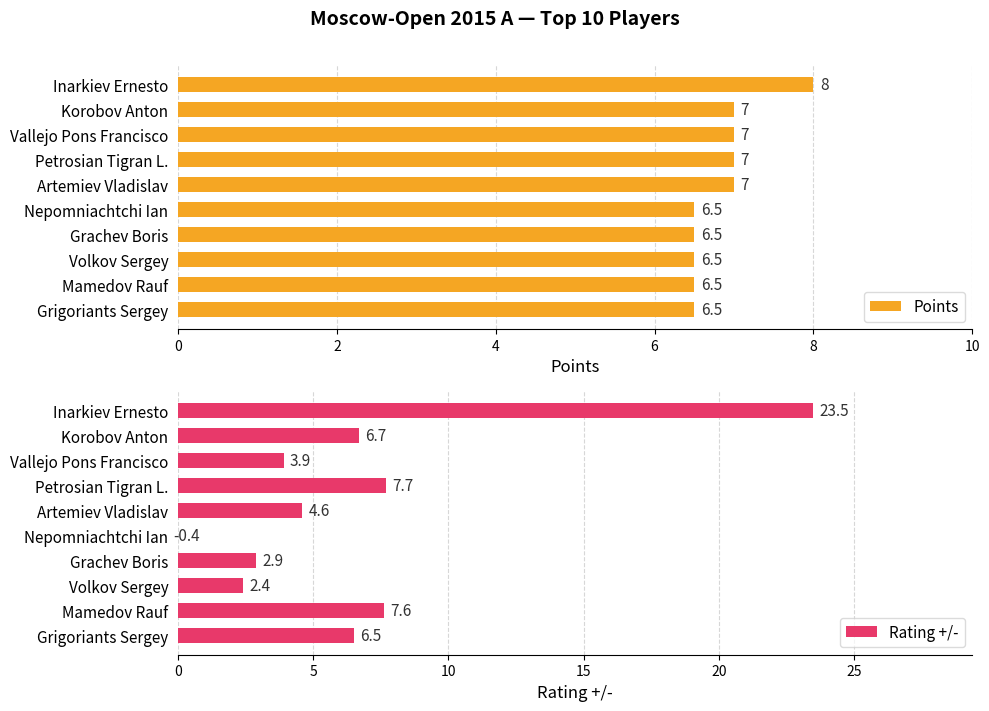

Reading left to right, list all the values displayed in this chart.

Points: 8.0	7.0	7.0	7.0	7.0	6.5	6.5	6.5	6.5	6.5
Rating +/-: 23.5	6.7	3.9	7.7	4.6	-0.4	2.9	2.4	7.6	6.5